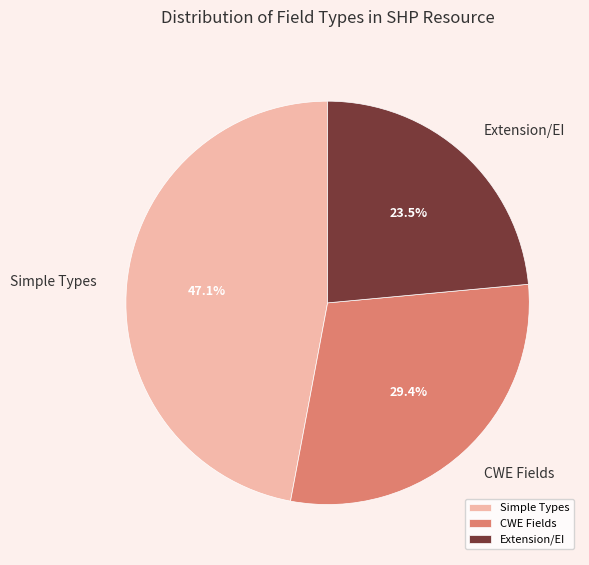

Count the number of slices in the pie.

3